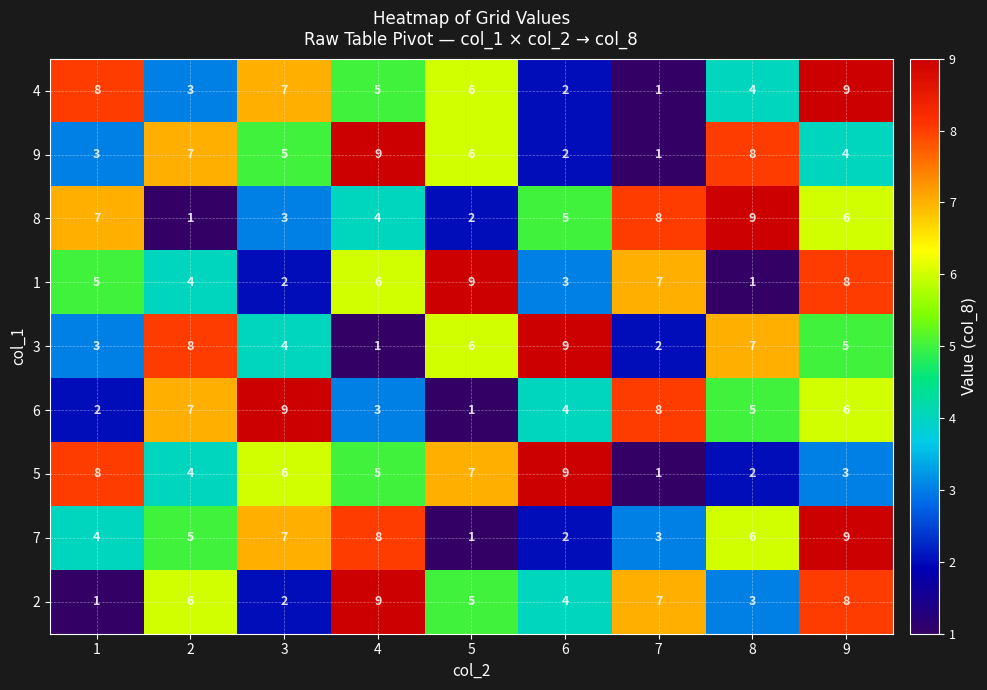

How many categories are shown in the chart?

9